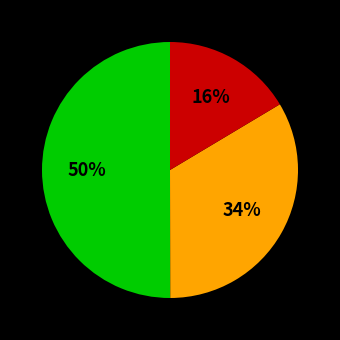

To the nearest percent, what is the difference between the largest and smallest slice percentages?

34%